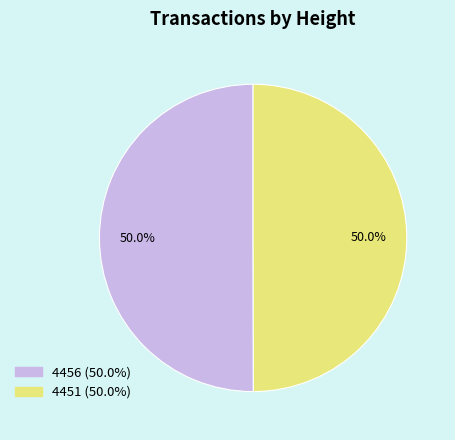

What is the ratio of the value at 4456 to the value at 4451?

1.0